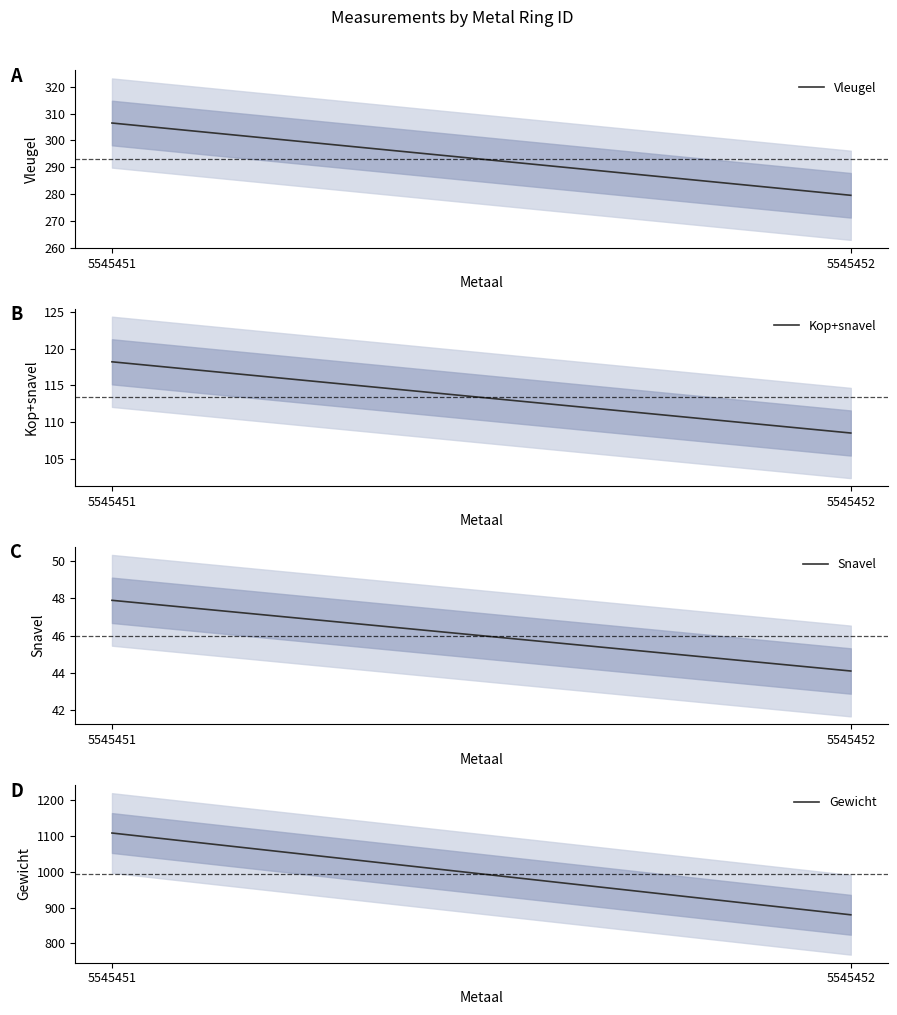

Where is Vleugel nearest to the value 293?

5545451